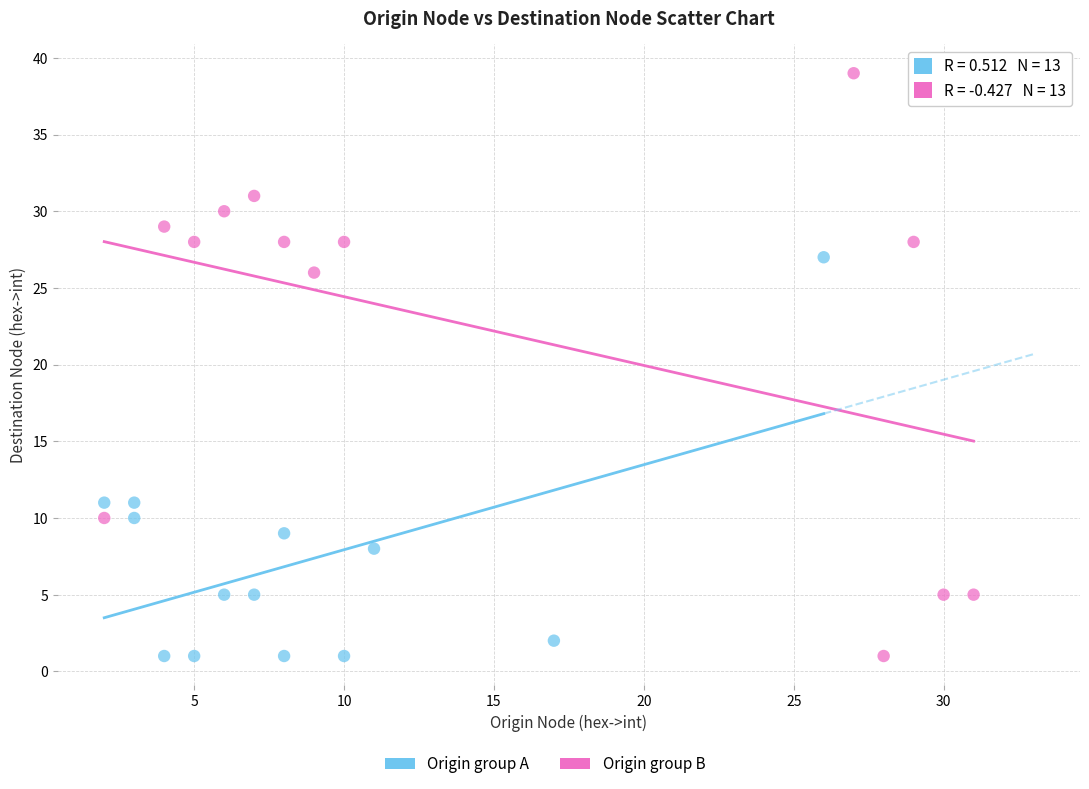

Which series reaches the maximum Y coordinate?

Origin group B